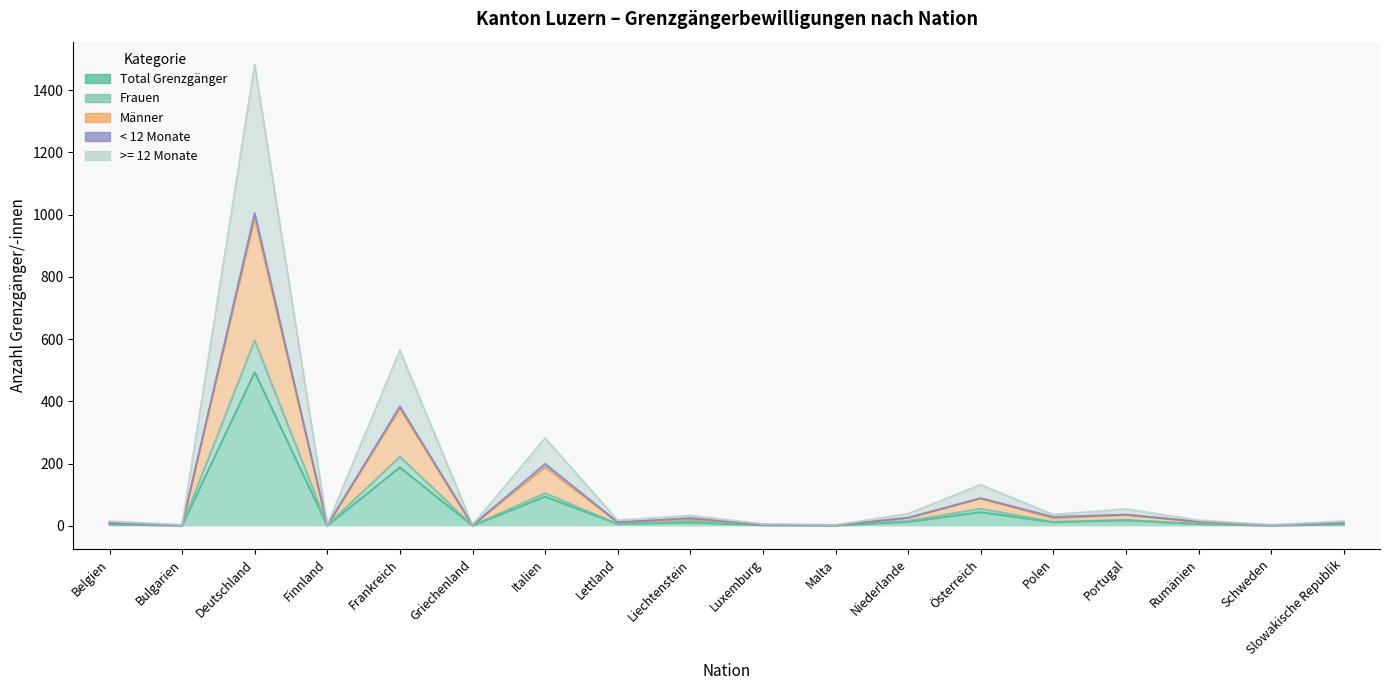

What is the value of the Frauen point at the 14th from the left?

13